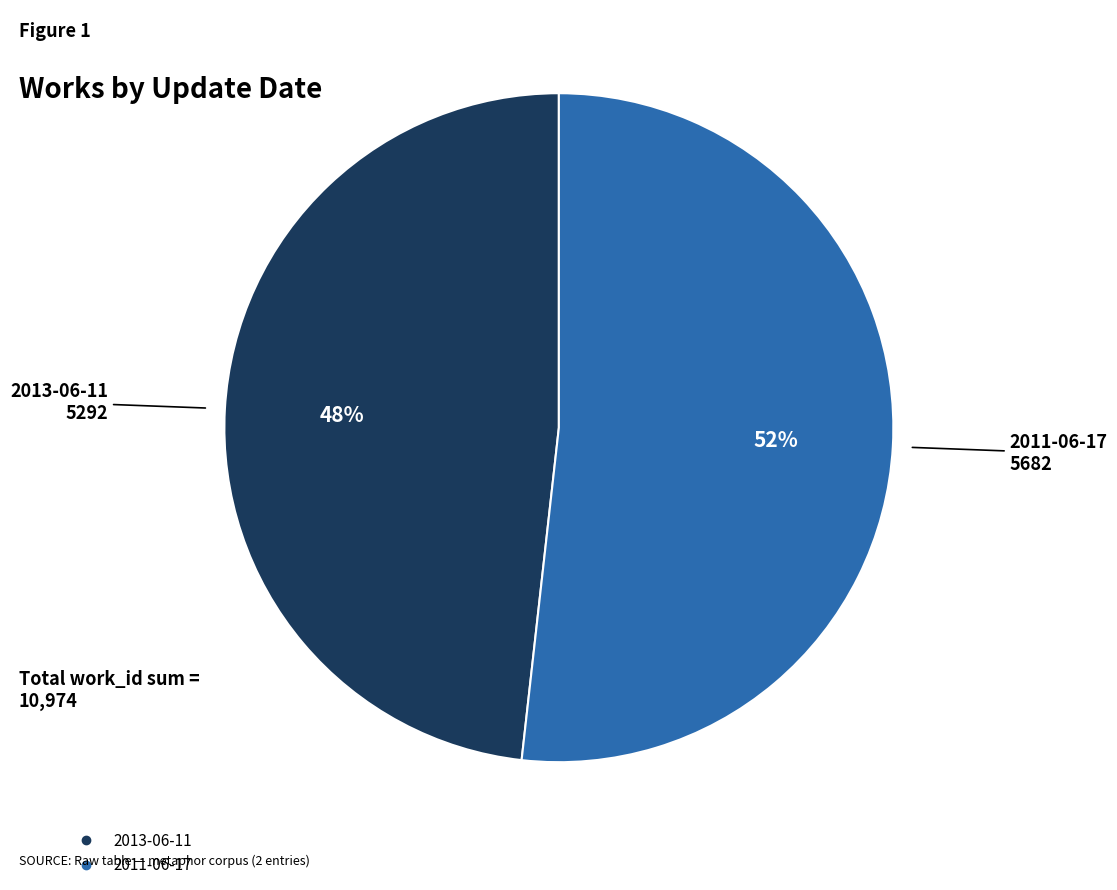

Is the sum of 2013-06-11 and 2011-06-17 greater than half?

Yes